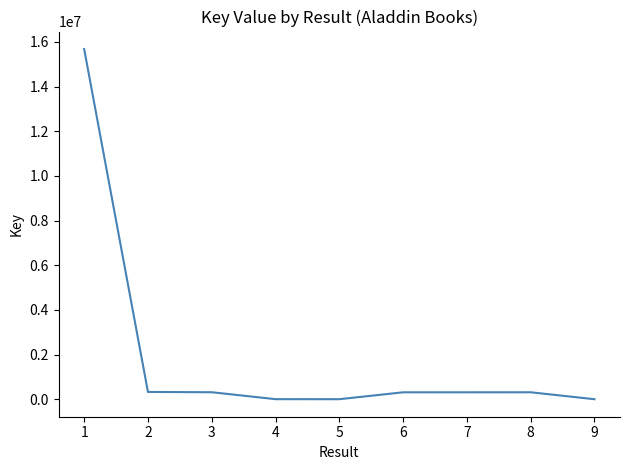

Where does the data first go above 315238?

1